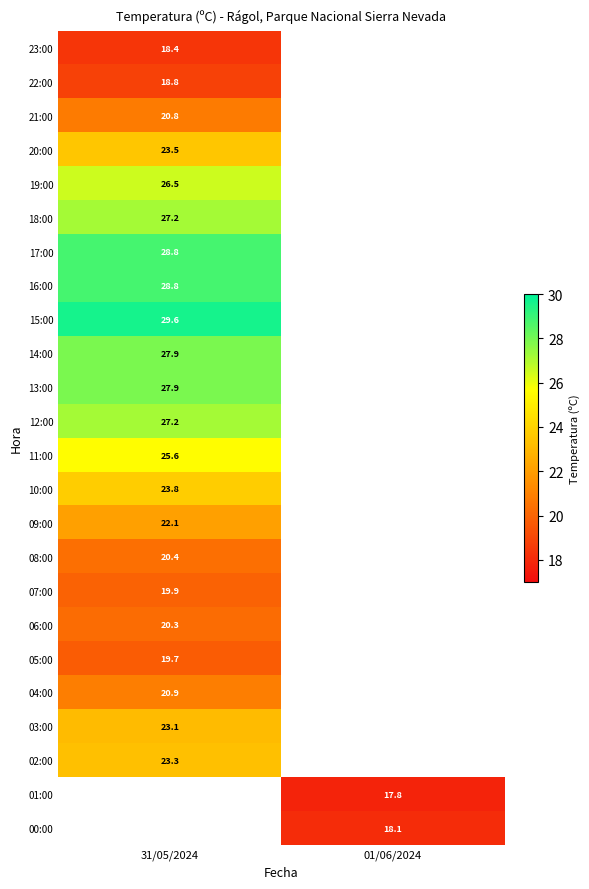

True or false: 06:00 has a value of 34.9 at 31/05/2024.

False